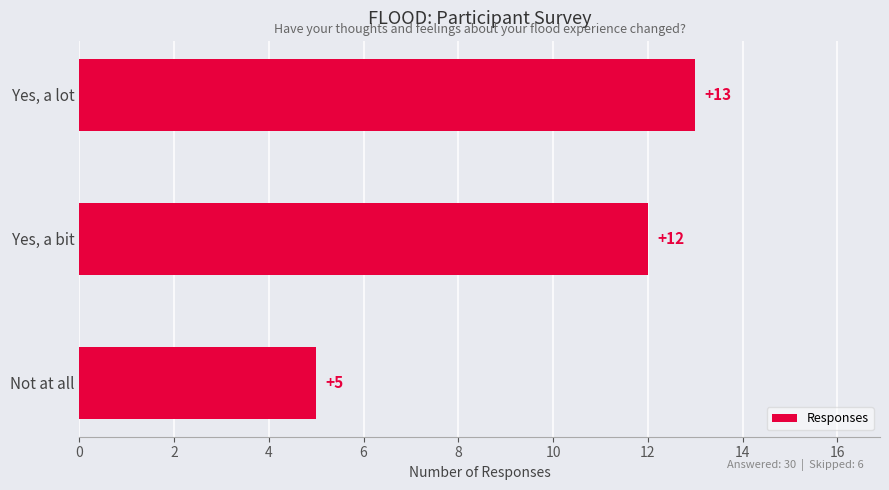

Count the values in the range 5 to 13.

3